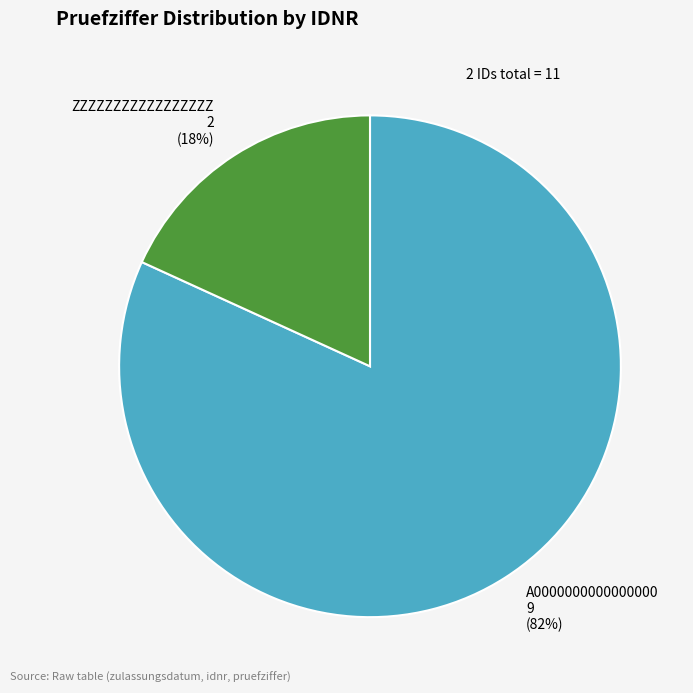

Approximately how many times larger is the value at ZZZZZZZZZZZZZZZZZ compared to A0000000000000000?

0.2